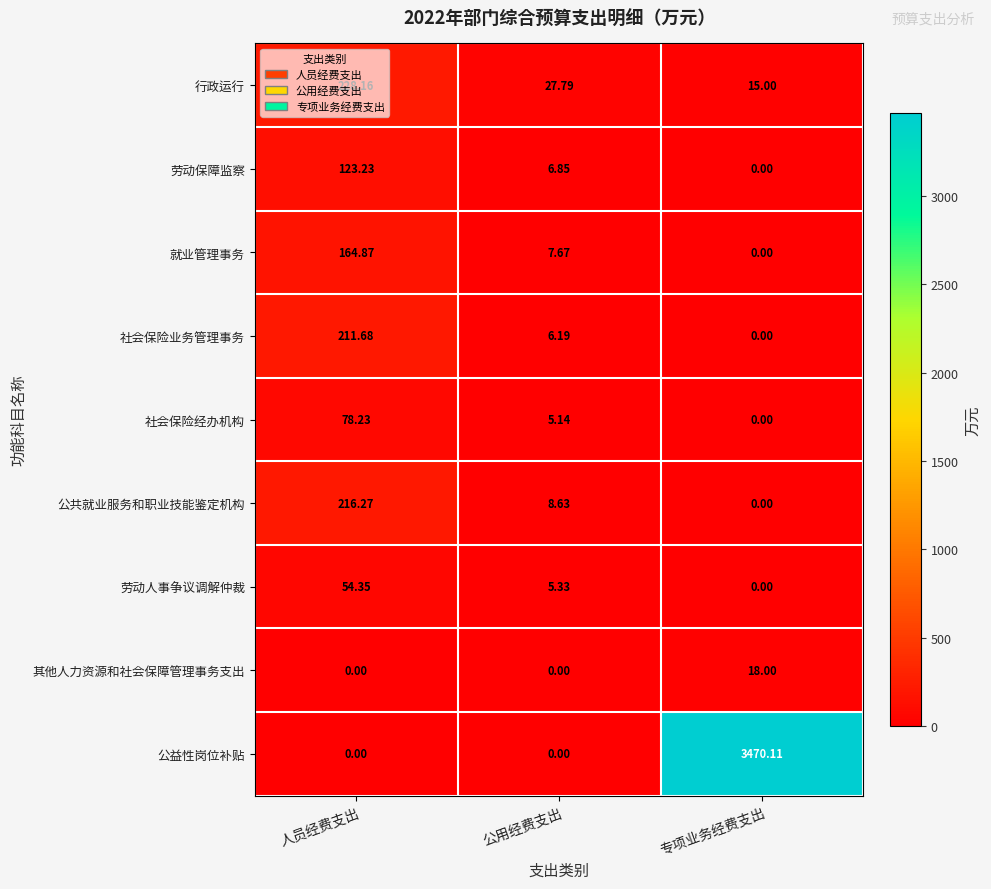

Which series changed the most between 公用经费支出 and 专项业务经费支出?

公益性岗位补贴